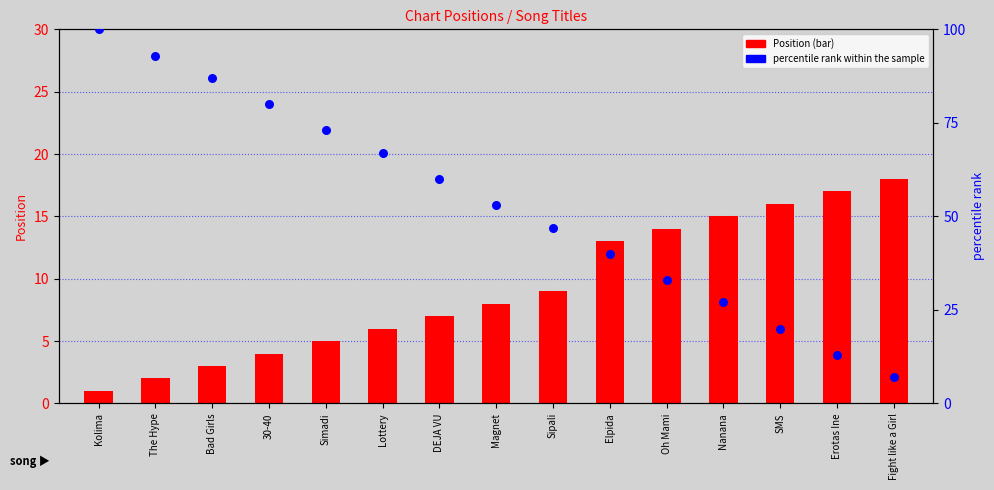

At how many categories does at least one series exceed 86?

3